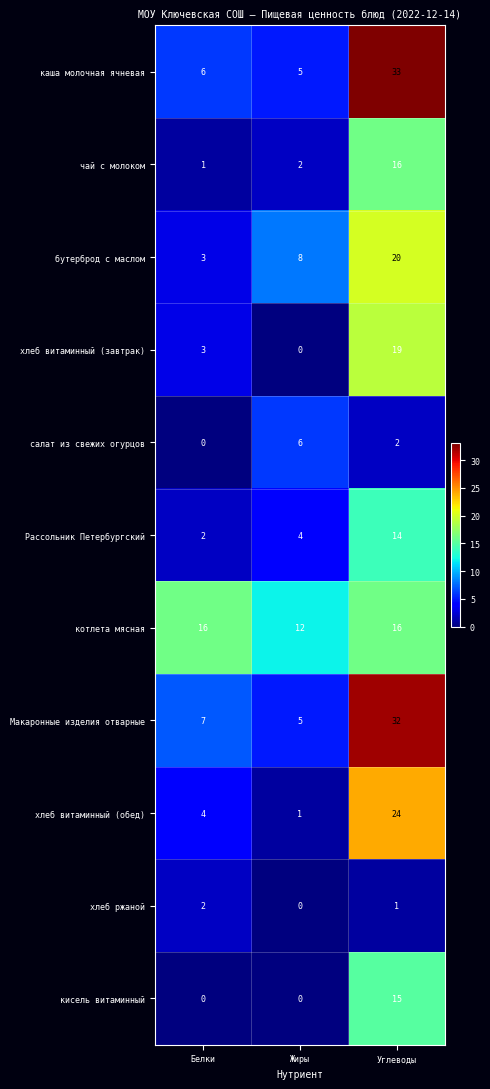

The Макаронные изделия отварные series shows 5 at Жиры. True or false?

True